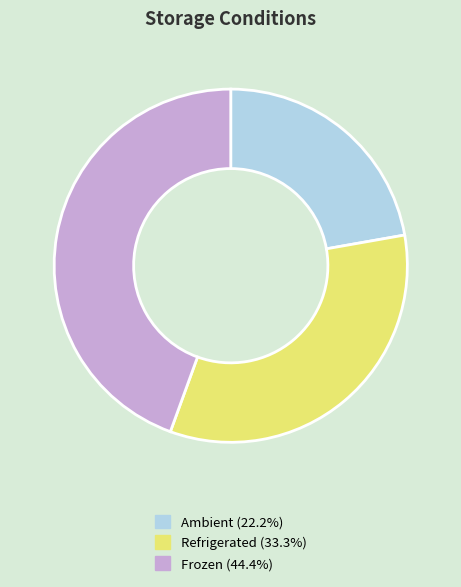

How many slices are in this pie chart?

3